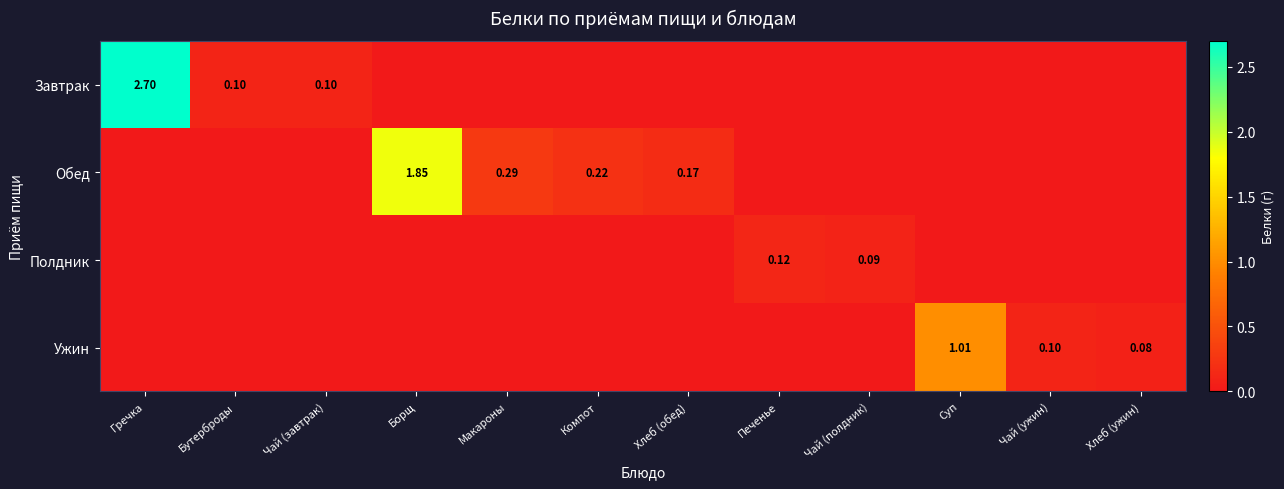

At which category does the chart reach its minimum across all series?

Борщ